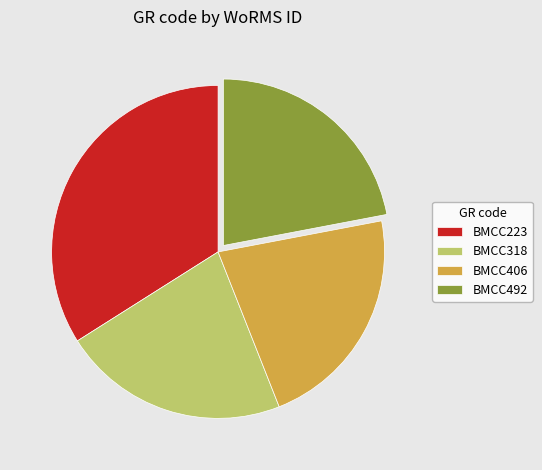

Is there a majority slice in this chart?

No